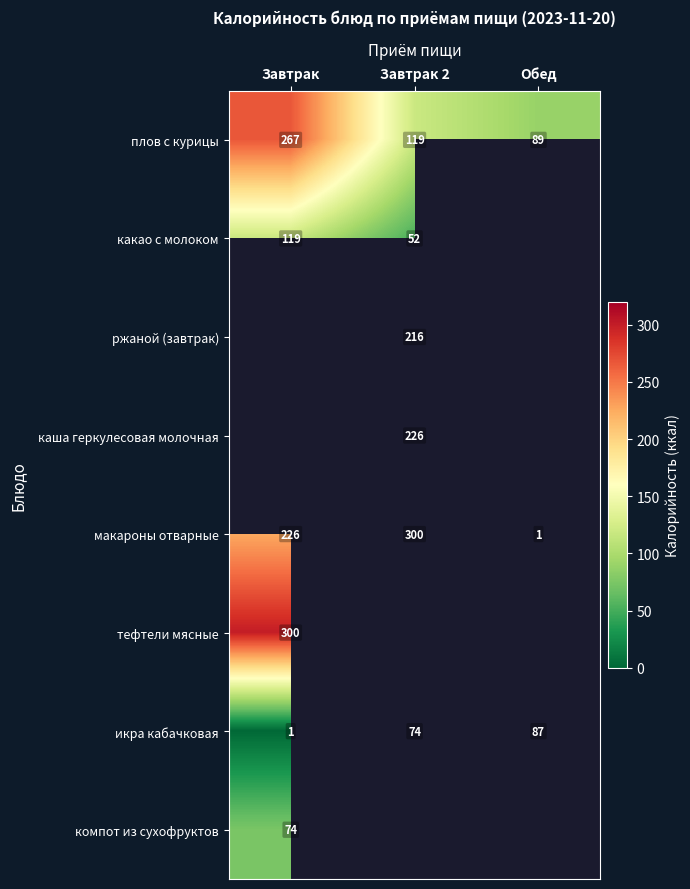

List the labels in order of каша геркулесовая молочная value, largest first.

Завтрак 2, Завтрак, Обед